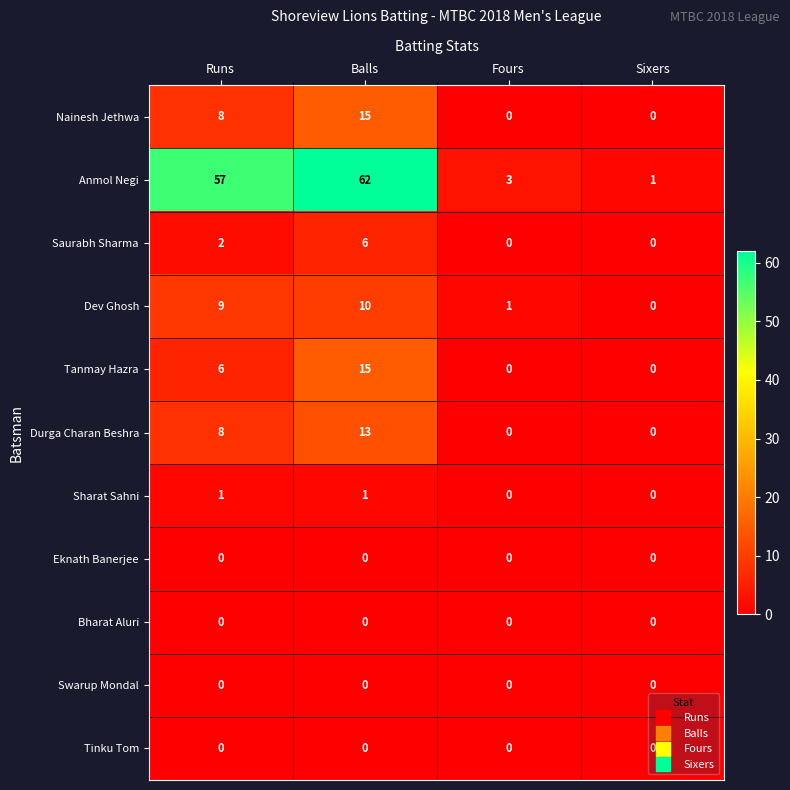

Between Fours and Sixers, which series saw the biggest shift?

Anmol Negi